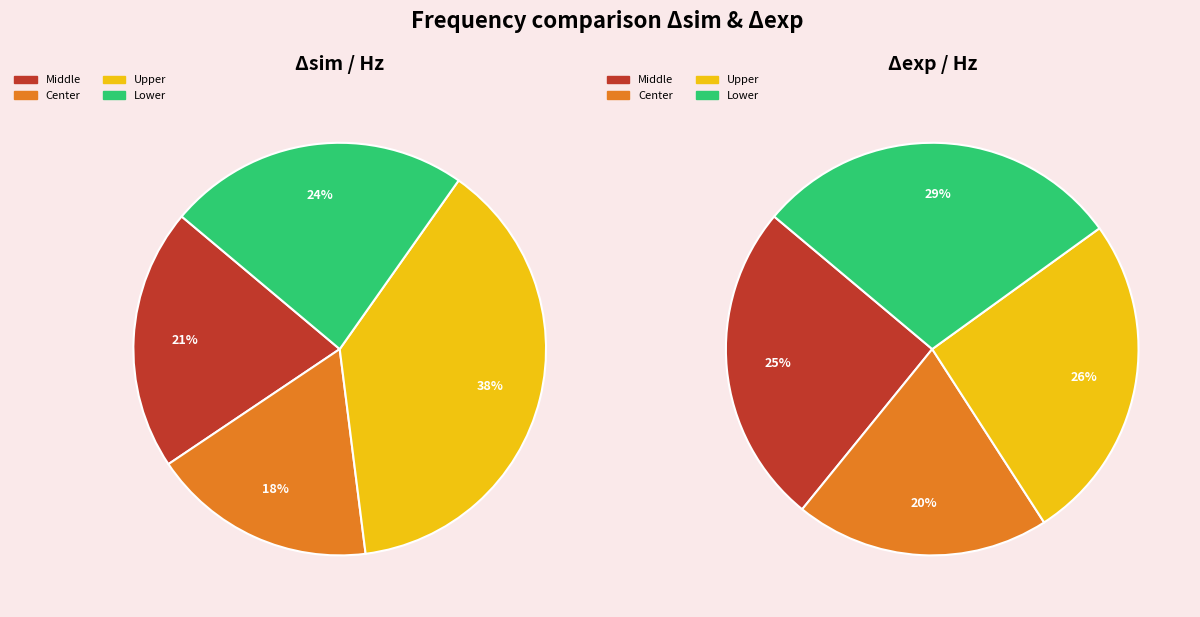

Is Center the majority of the pie?

No